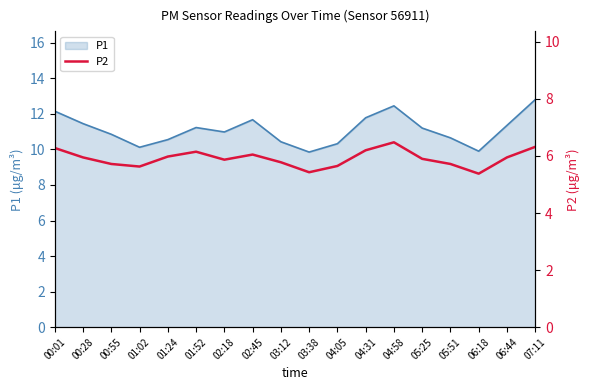

At which category does the data reach its first local peak?

01:52